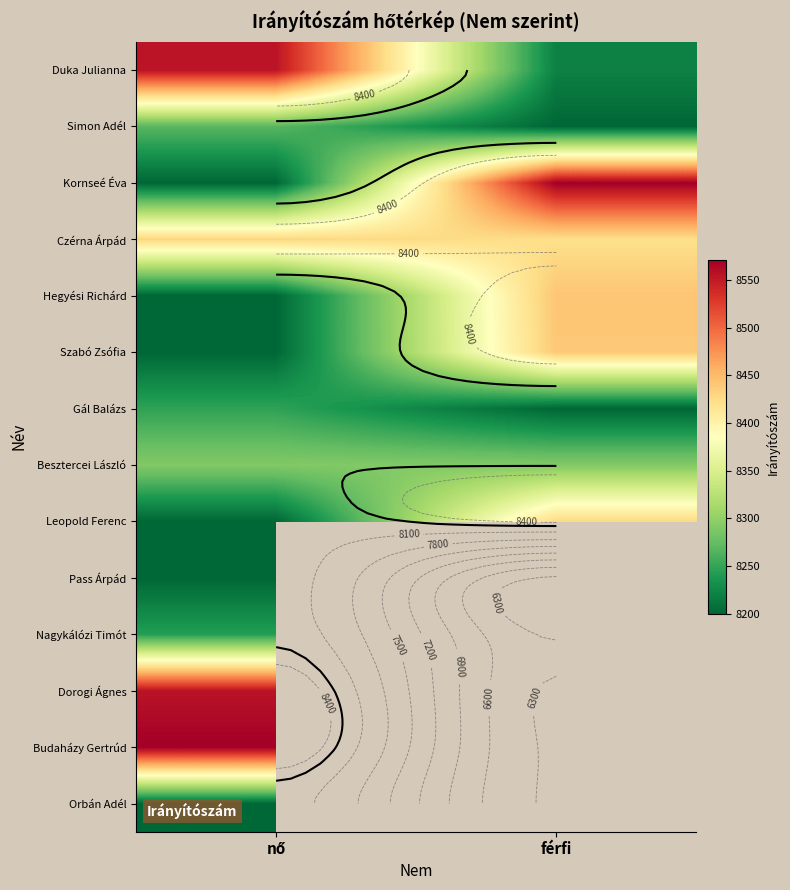

Rank the series at nő from lowest to highest value.

Kornseé Éva, Hegyési Richárd, Szabó Zsófia, Leopold Ferenc, Pass Árpád, Orbán Adél, Nagykálózi Timót, Gál Balázs, Simon Adél, Besztercei László, Czérna Árpád, Duka Julianna, Dorogi Ágnes, Budaházy Gertrúd